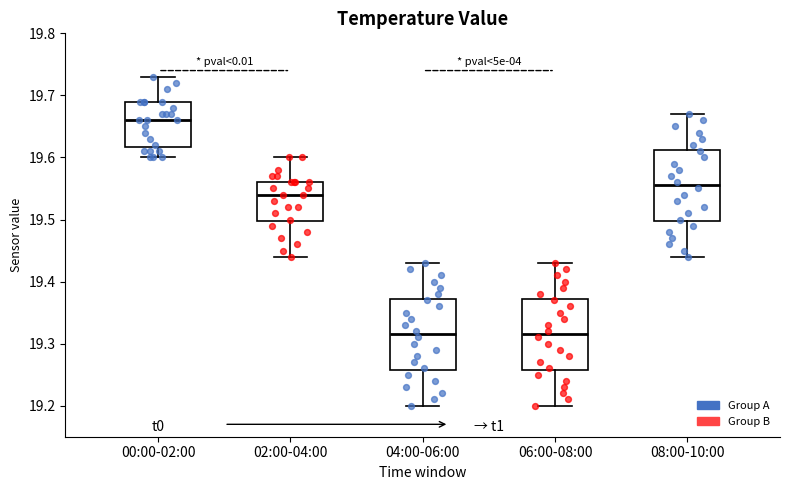

Which box has the highest median line?

00:00-02:00